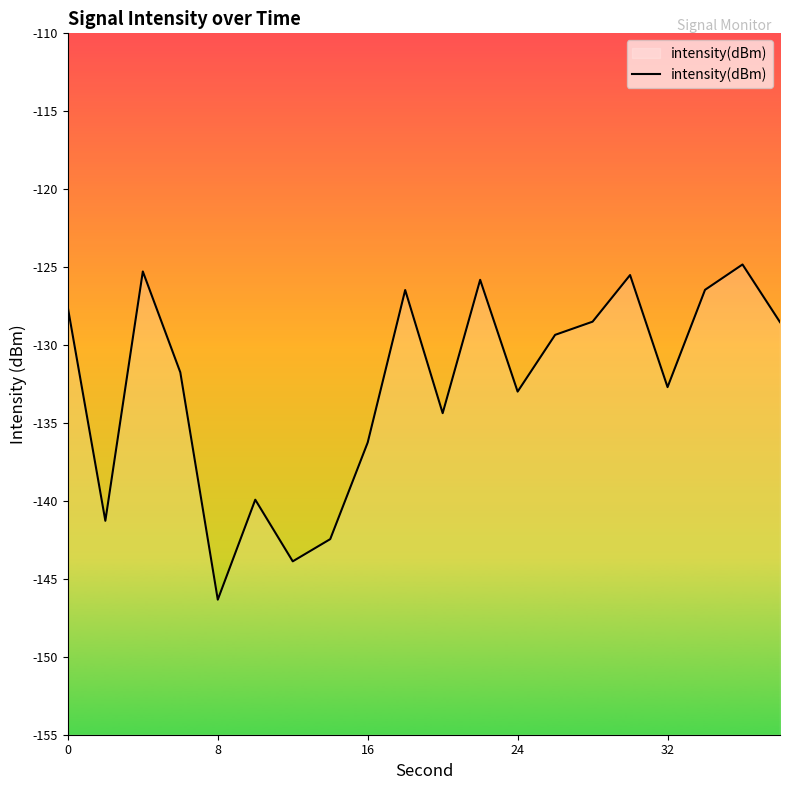

Which category has the lowest value across all series?

8